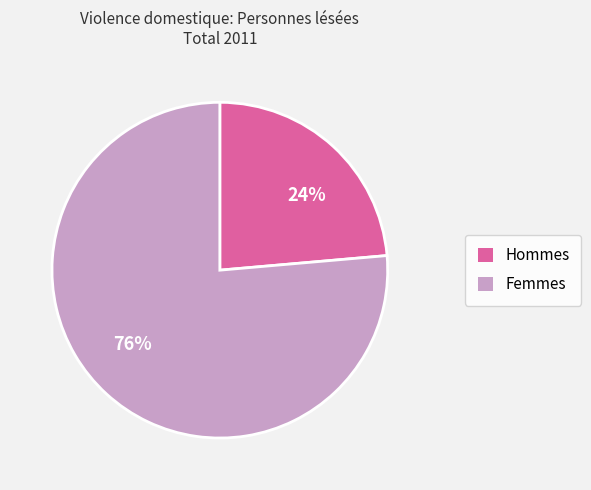

How many slices are in this pie chart?

2